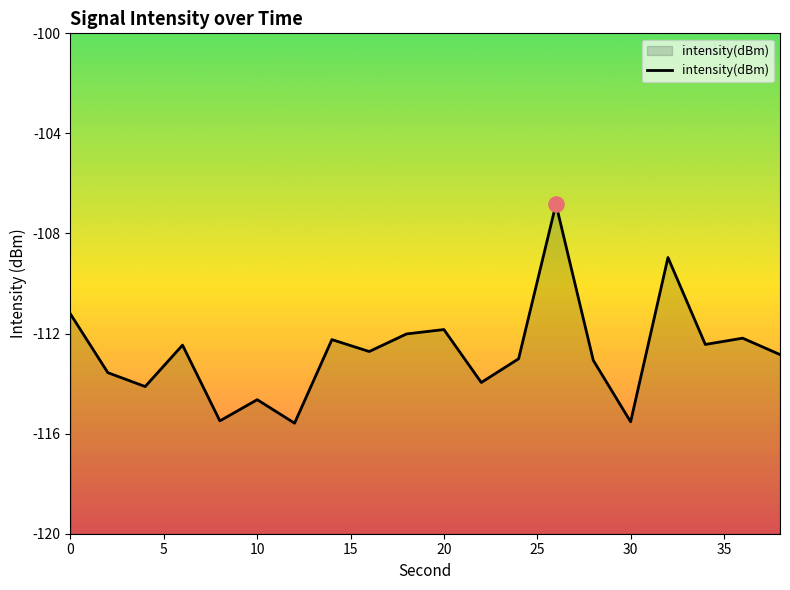

What is the change in value from 30 to 32?

+6.6